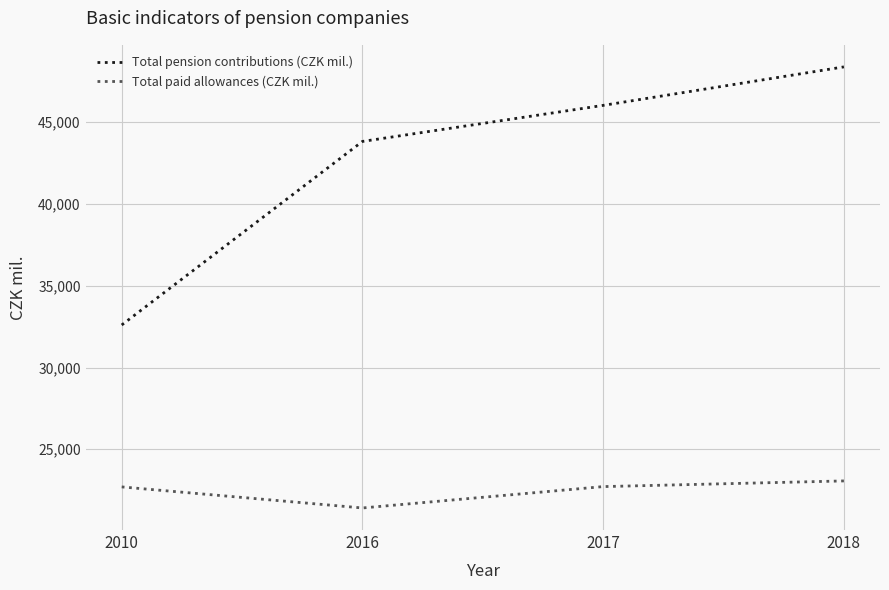

True or false: Total pension contributions (CZK mil.) has more than 1 interior local peaks.

False